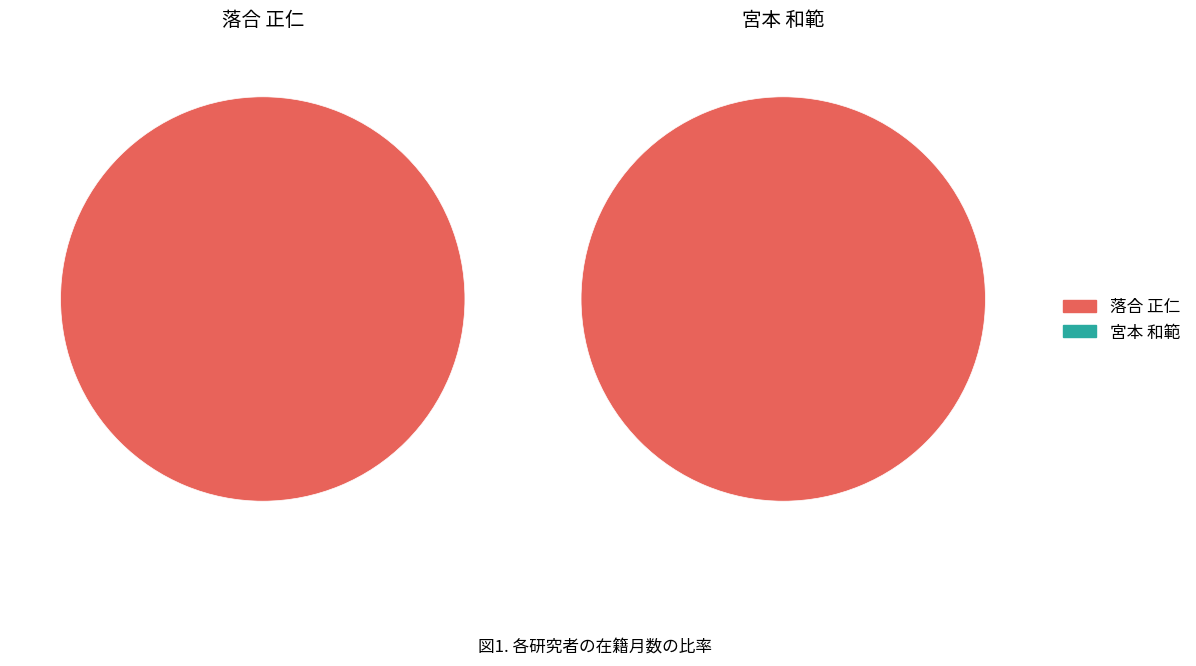

Between 121536 and 60614, which is larger?

121536